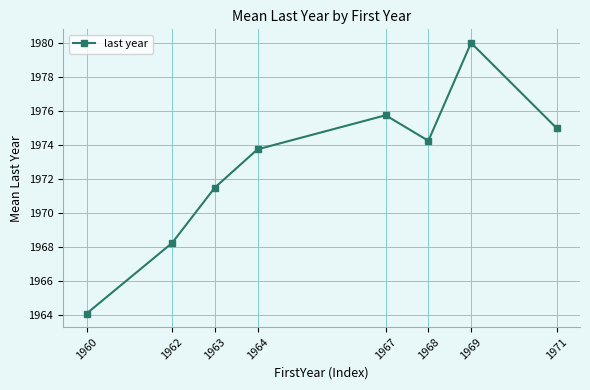

At which label does the data first exceed 1974?

1967